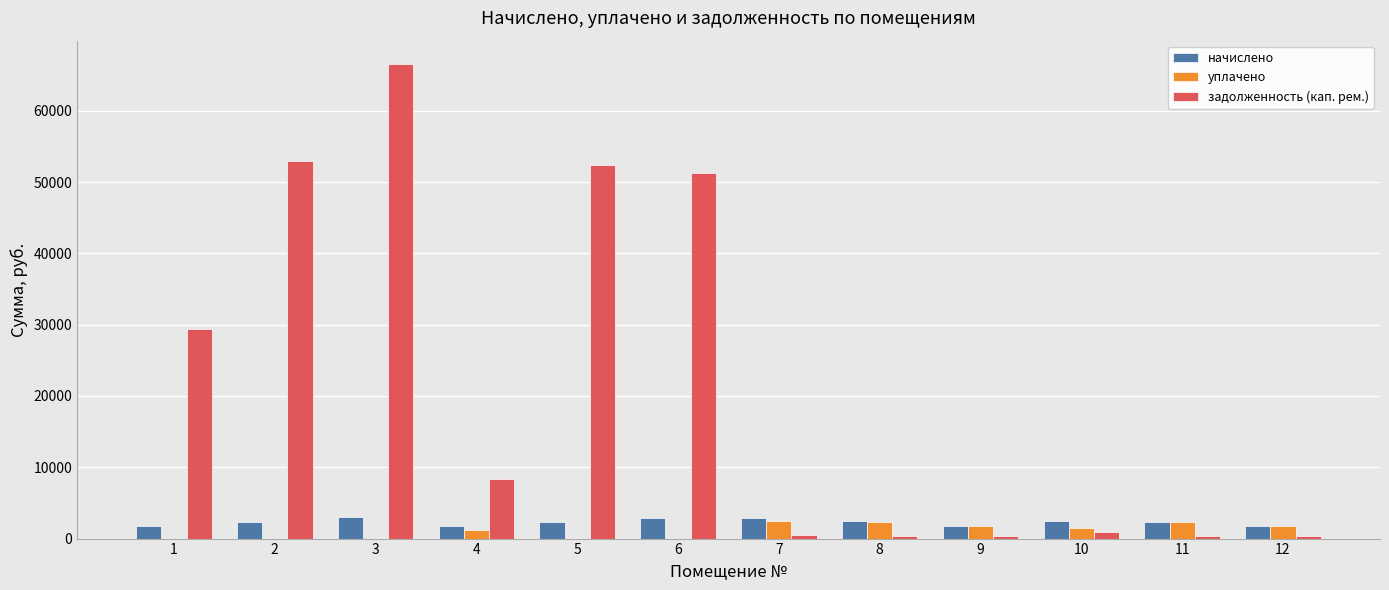

The value of уплачено at 1 is 0.0. True or false?

True